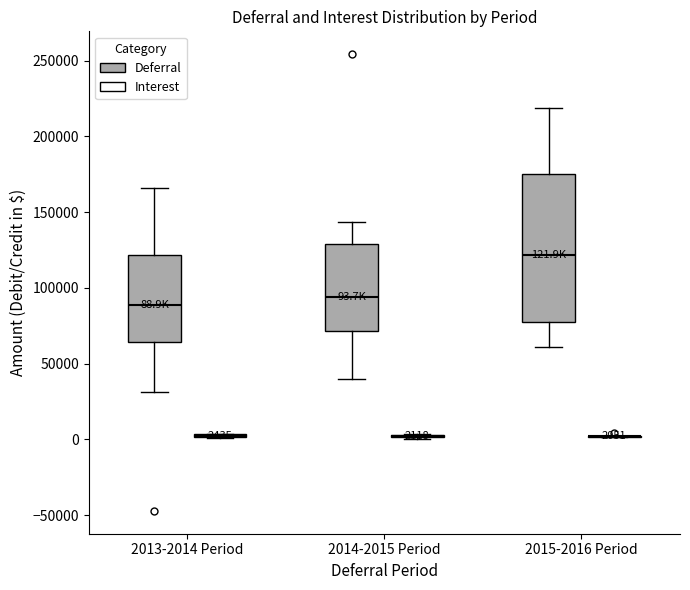

Which box is the tallest, from its lower edge to its upper edge?

2015-2016 Period (Deferral)